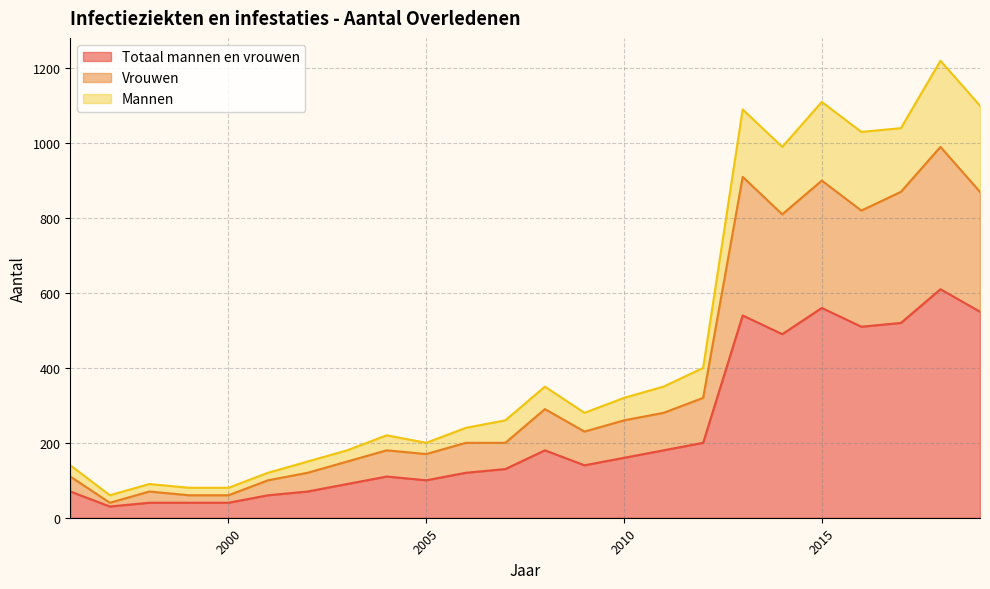

At which category is the sum across all series the highest?

2018